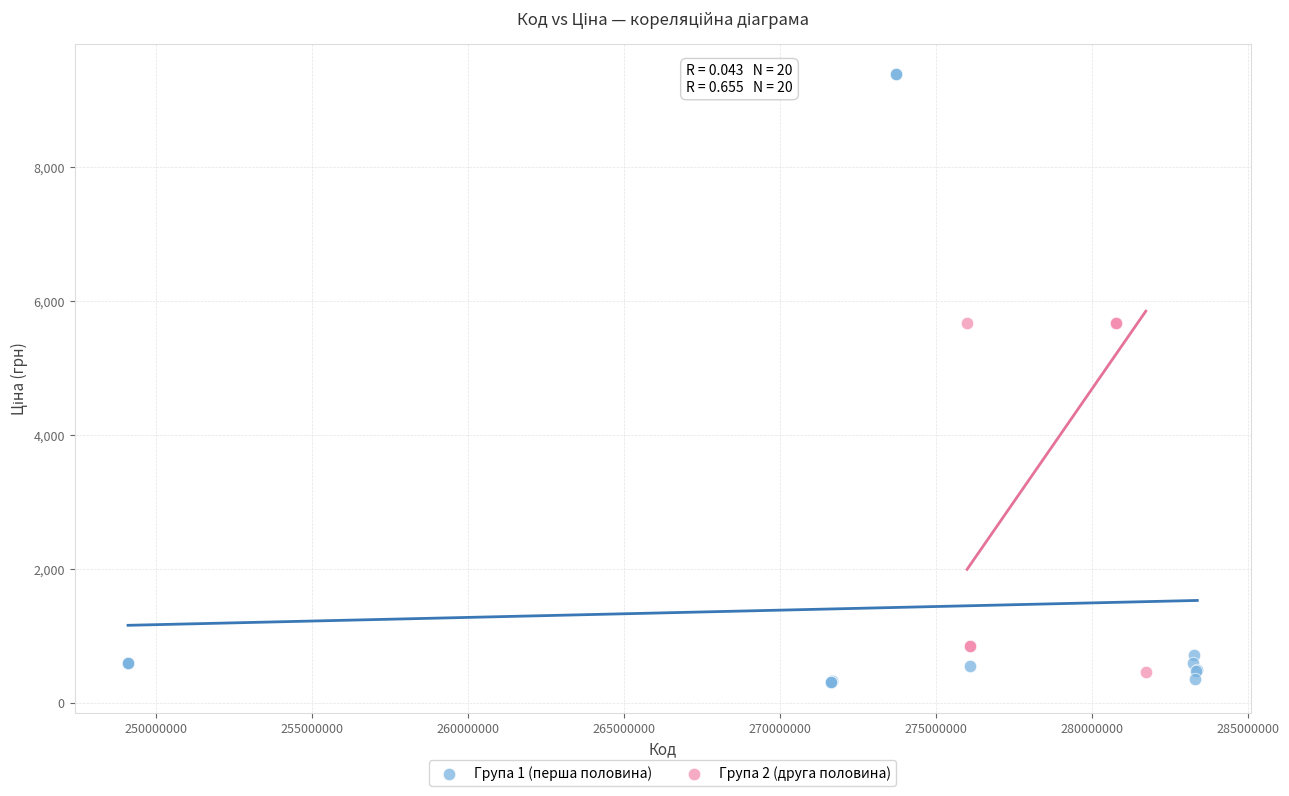

Which series has the largest Y range (max minus min)?

Група 1 (перша половина)